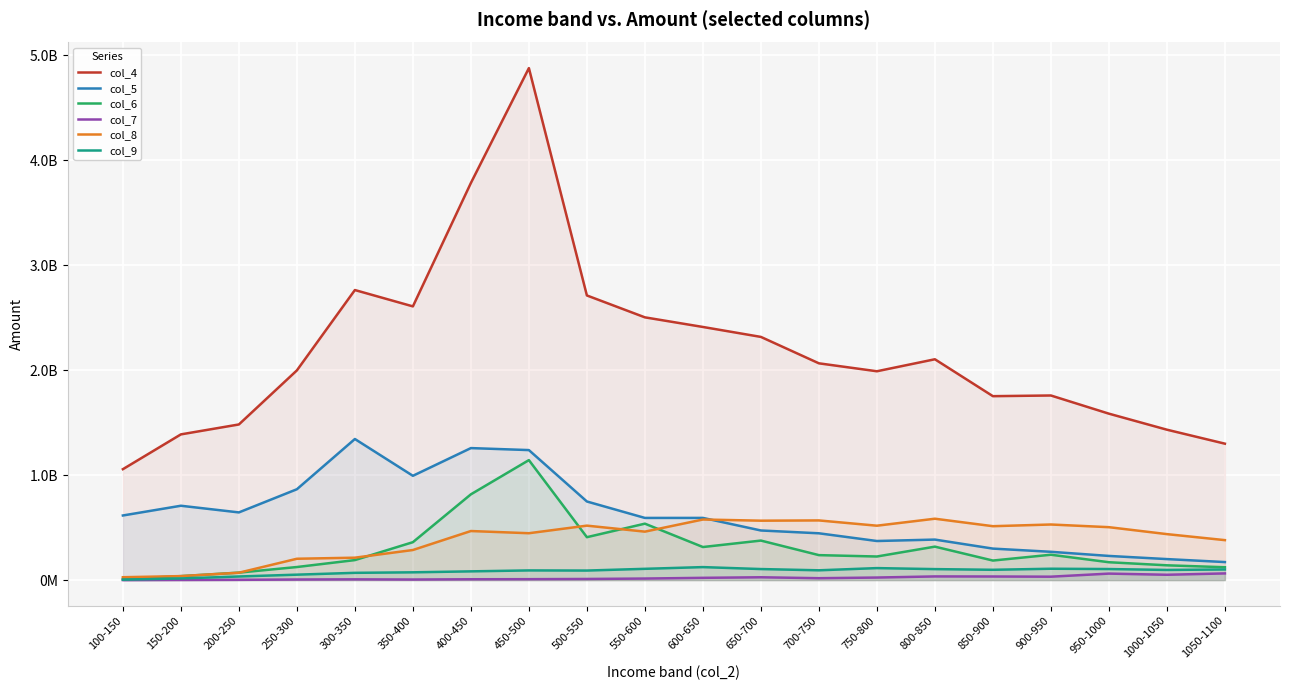

Reading right to left, extract all data points from this chart.

col_4: 1300262005	1433526438	1586277501	1759499439	1753011669	2104752117	1990421072	2066091688	2317846443	2412653401	2504287844	2712962071	4879846875	3784924707	2608769793	2764533633	1998726332	1483406901	1388783405	1057084817
col_5: 171906085	200265458	230382519	269756965	300228797	386152050	372590776	446099111	472929328	592759278	592575585	749202487	1239143459	1258169871	994051829	1344804660	865996778	645153638	708688541	615847189
col_6: 122579323	140947322	170315886	241793460	186379037	318917188	224906496	237999248	376763600	315215908	537928840	409056125	1143632743	817478645	361441415	190735262	124603503	71361942	37914903	10794876
col_7: 63678126	50842705	61891912	32542032	34329471	35030671	24370348	18089954	26992918	21604358	14818906	10830363	8837584	7971159	5548323	7258590	5709507	2635791	1351129	63348
col_8: 380918382	438214316	504404307	529905935	513769348	585059036	518517711	568763435	566274436	577507429	461861761	519075728	446796587	467655537	286804982	213600804	203488319	70342424	38009817	27424528
col_9: 101324525	96762011	105401277	108329435	98219424	104710541	114316915	93381242	105261376	123863670	107429681	90993624	92262862	83306040	74143646	69288421	51805102	34468436	15792807	4081177